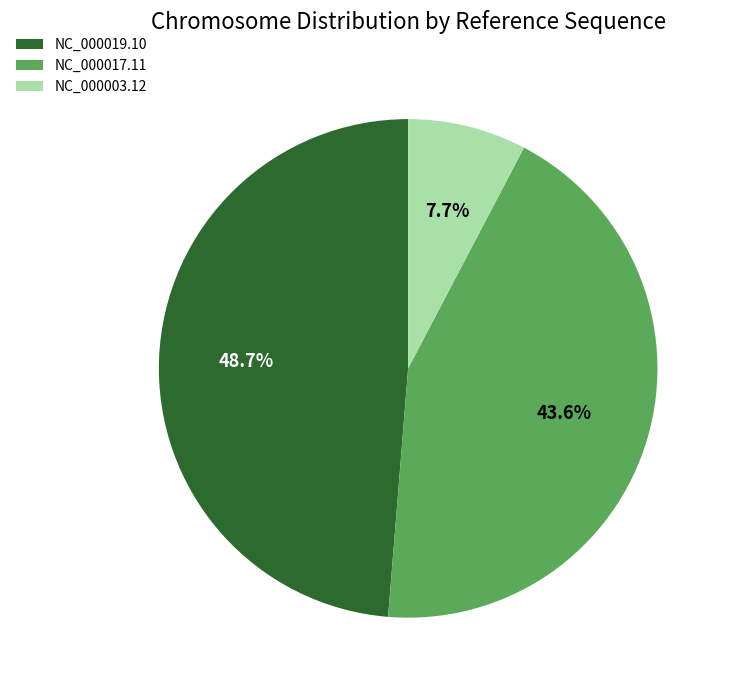

How much of the chart is everything except NC_000017.11?

56.4%